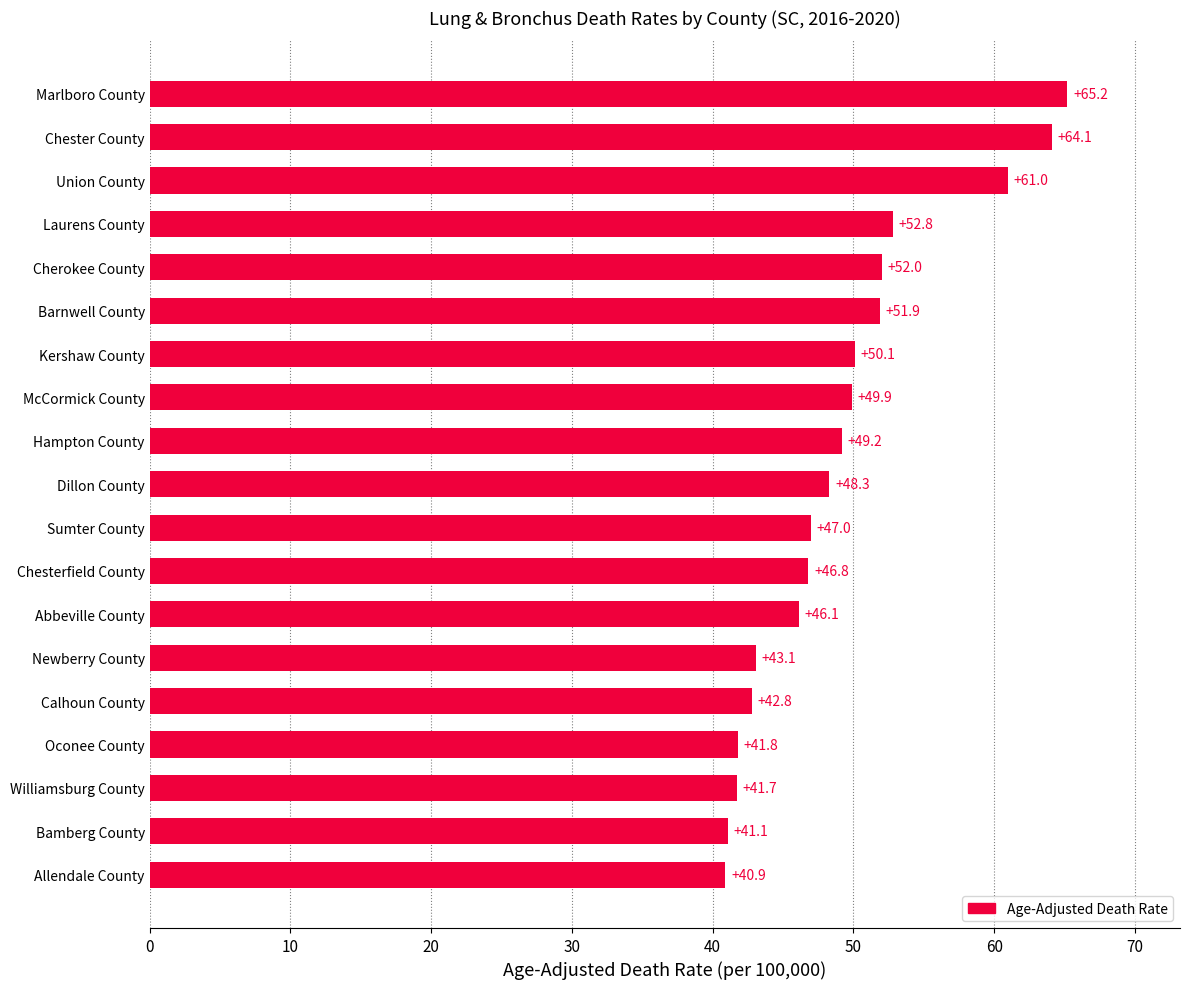

What is the difference between the second highest and minimum values?

23.2